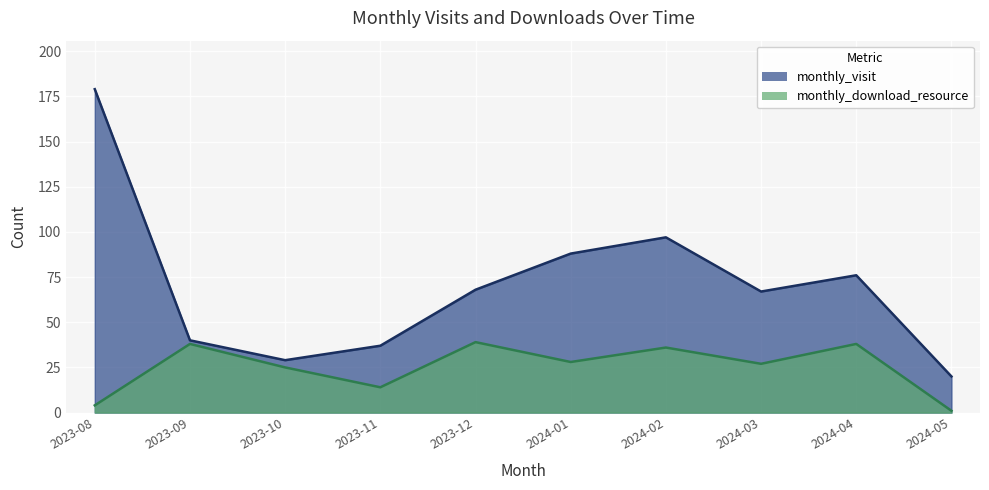

Does the chart display data point markers on the line(s)?

No